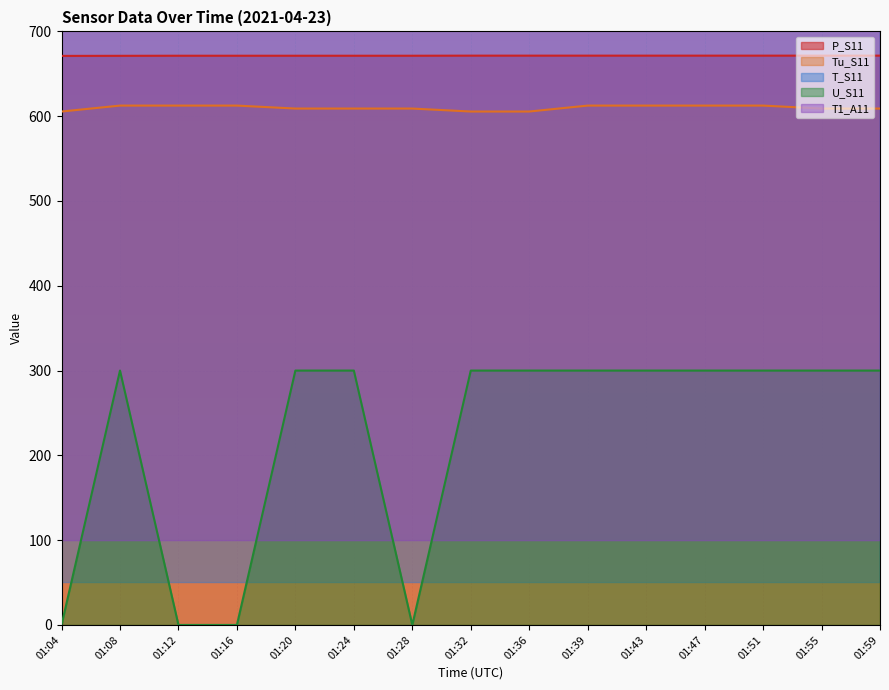

Which series has the widest spread of values?

U_S11